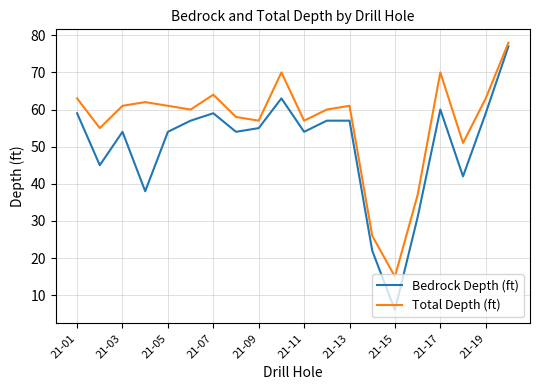

Which series has the largest total across all categories?

Total Depth (ft)